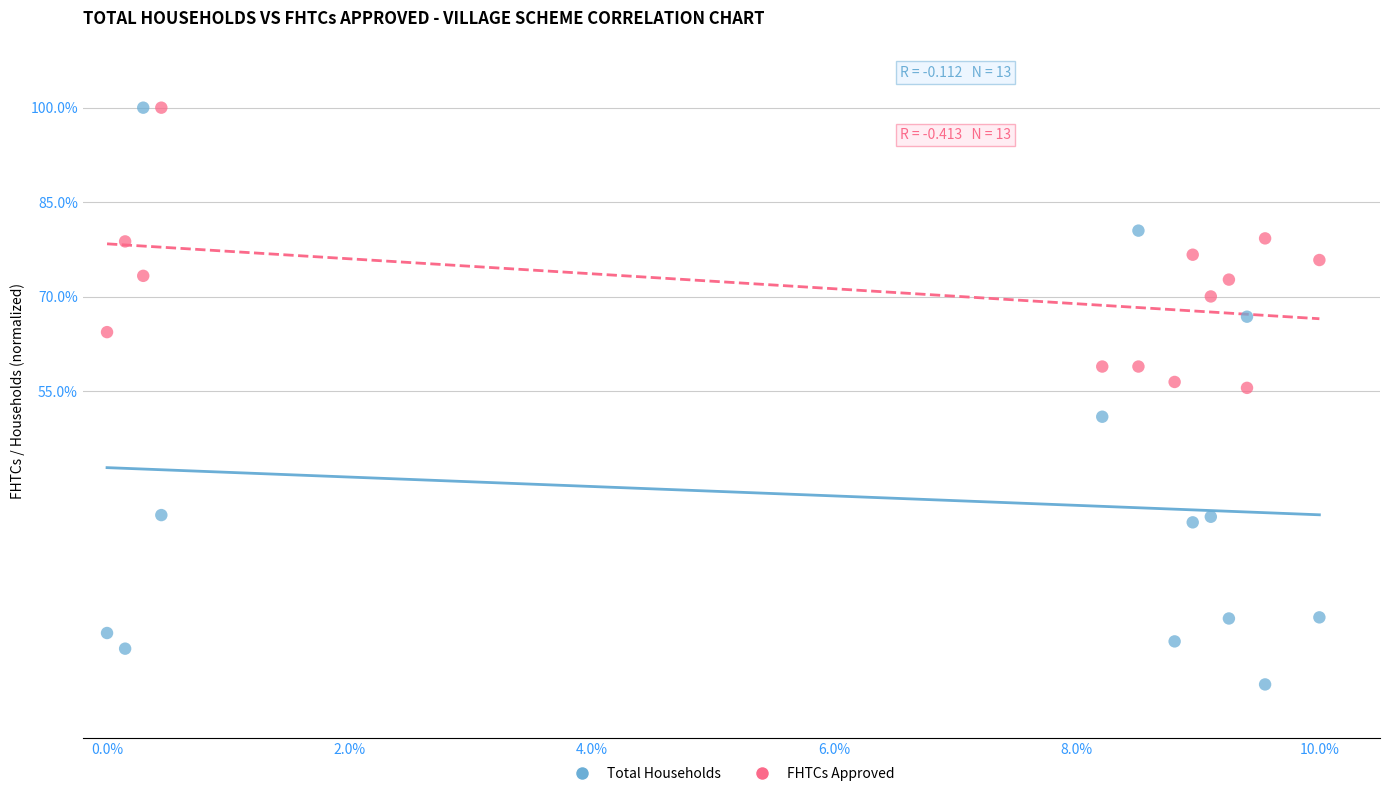

Which series contains the lowest Y value?

Total Households